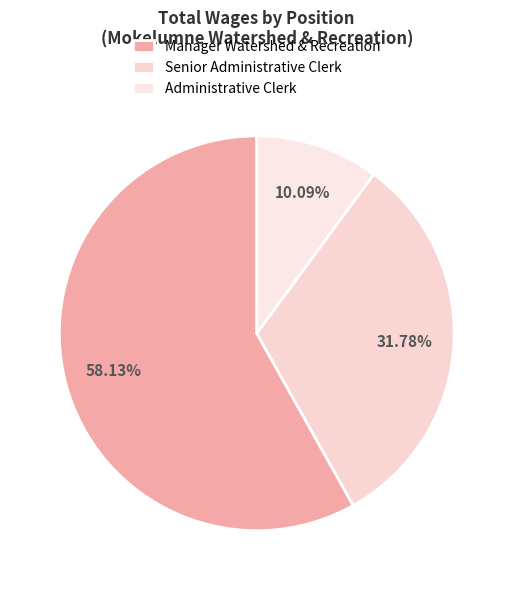

How many segments does this pie chart have?

3